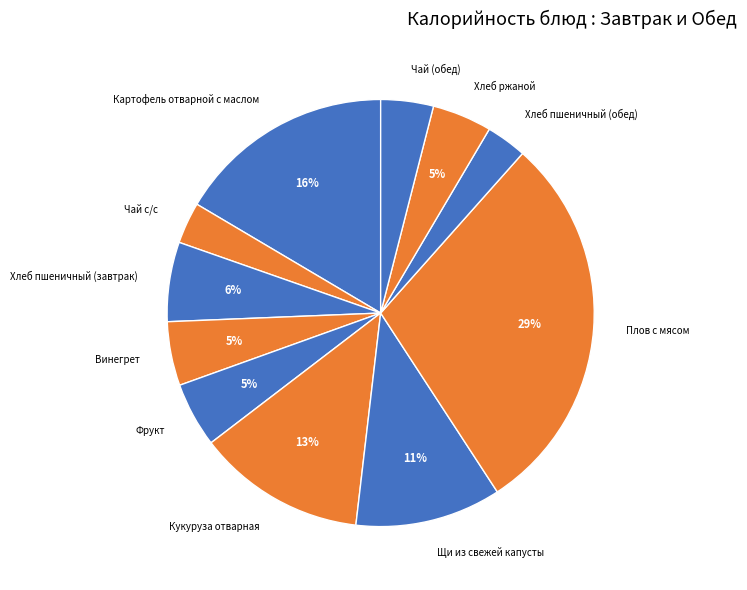

Which has a higher value, Хлеб пшеничный (завтрак) or Плов с мясом?

Плов с мясом